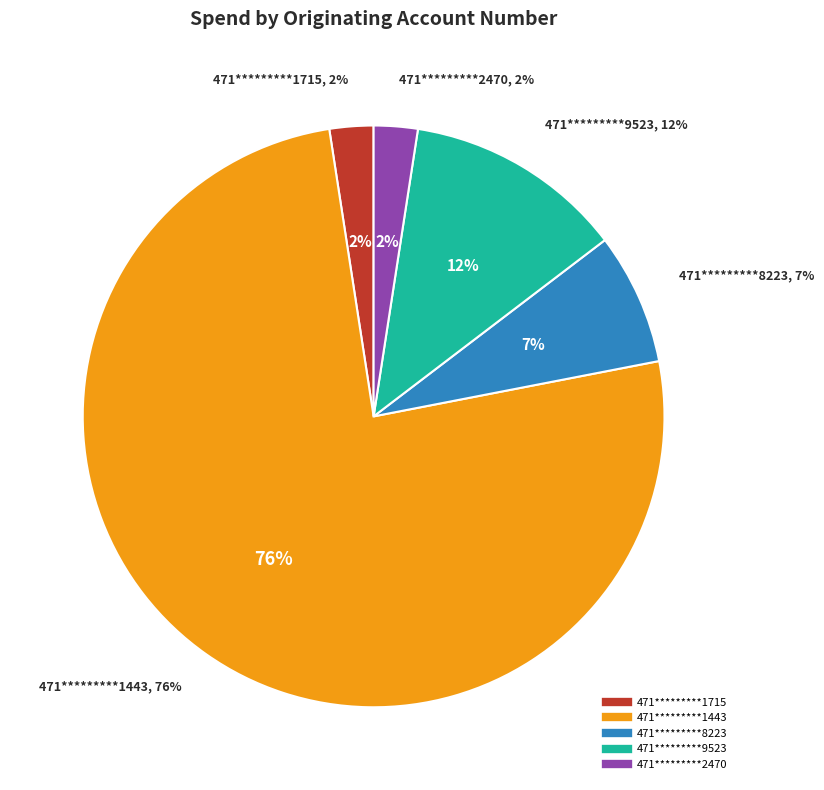

How many slices are in this pie chart?

5